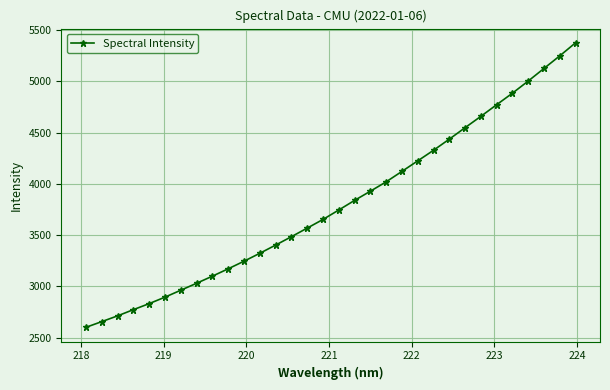

What is the greatest value displayed?

5375.0